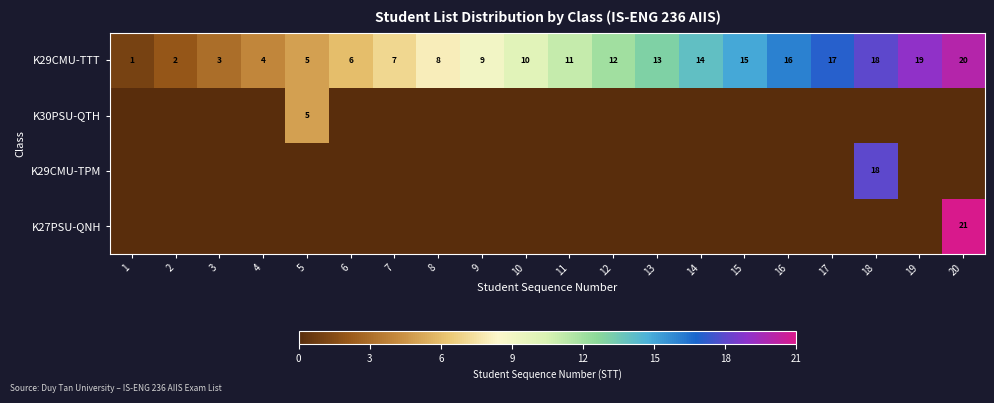

The value of K29CMU-TTT at 15 is 15. True or false?

True